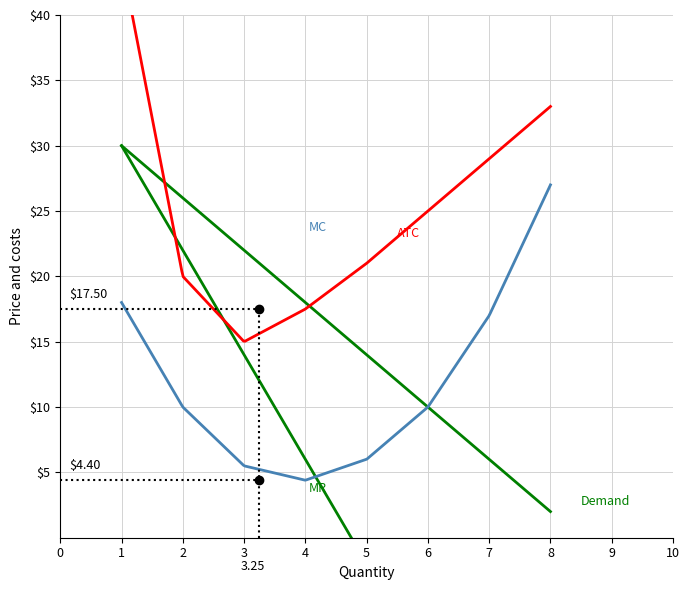

Reading left to right, what are all the values shown in this chart?

Demand: 30.0	26.0	22.0	18.0	14.0	10.0	6.0	2.0
MR: 30.0	22.0	14.0	6.0	-2.0	-10.0	-18.0	-26.0
MC: 18.0	10.0	5.5	4.4	6.0	10.0	17.0	27.0
ATC: 44.2	20.0	15.0	17.5	21.0	25.0	29.0	33.0